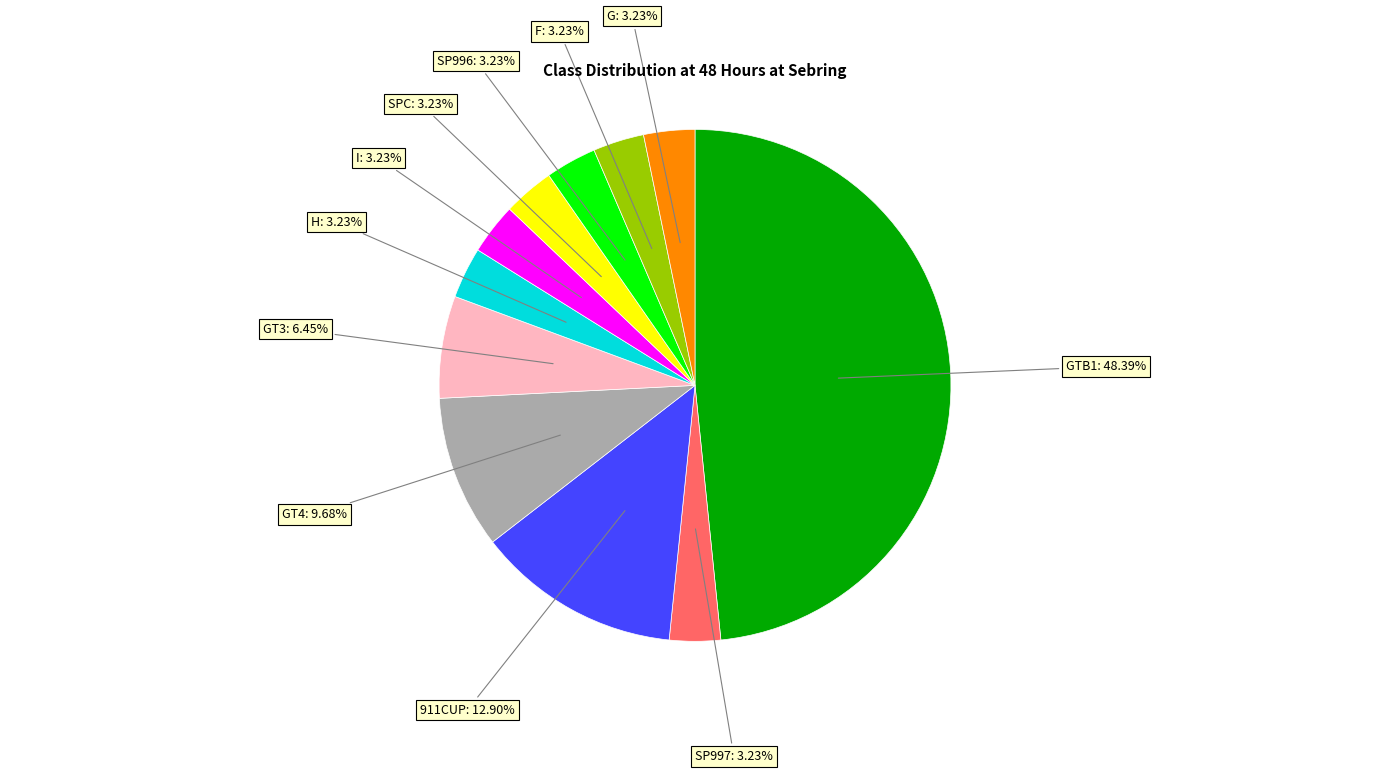

Is there a majority slice in this chart?

No